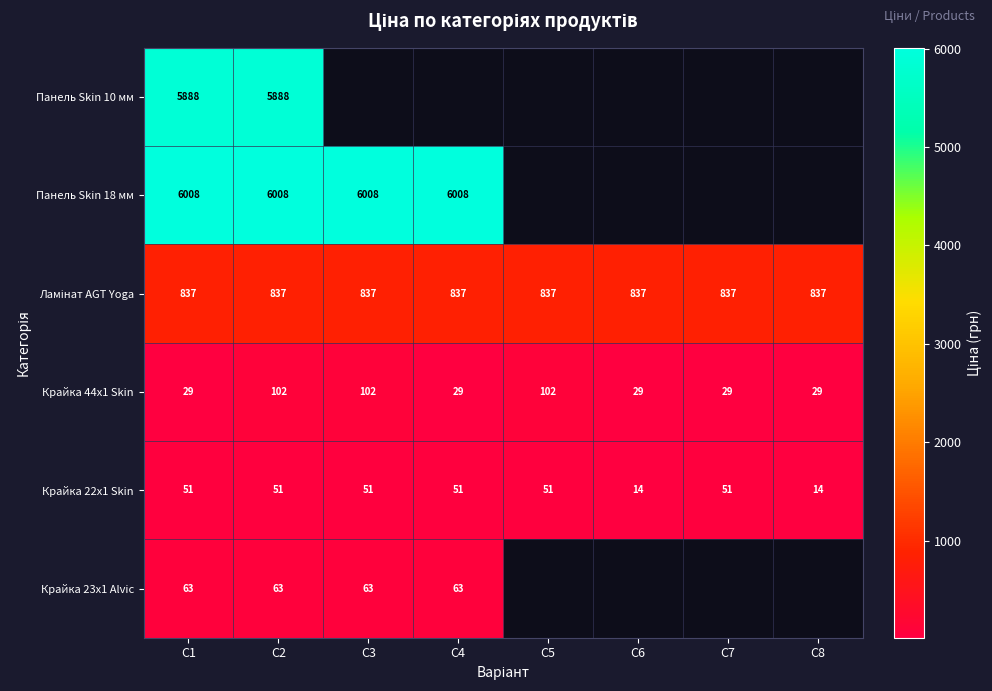

Count the number of categories in the chart.

8